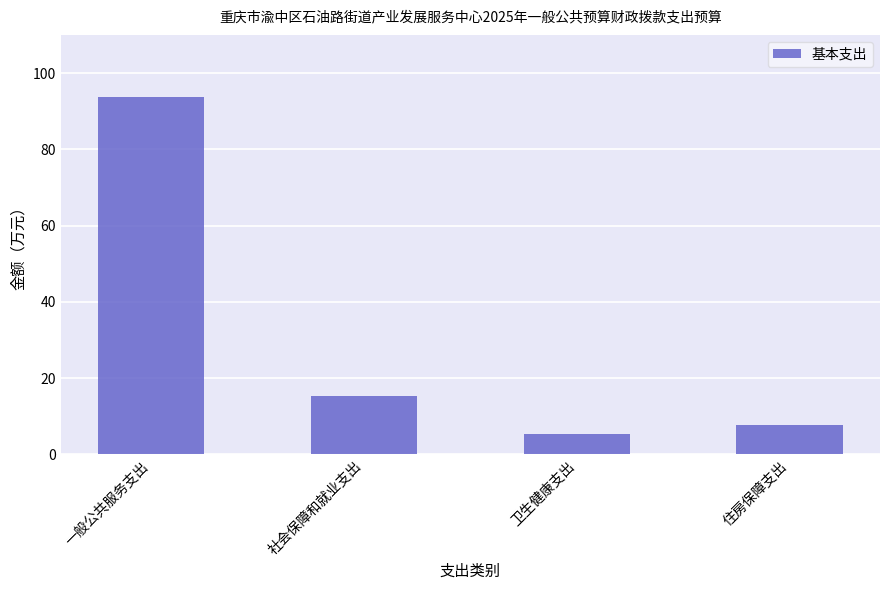

What is the label of the 1st bar from the right?

住房保障支出